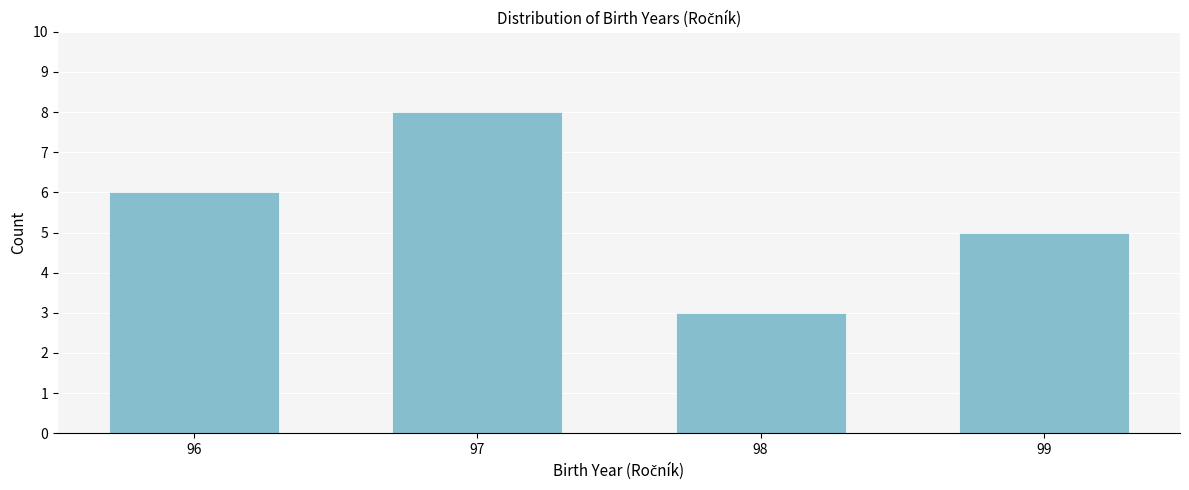

Reading left to right, transcribe all the data shown in this chart.

96=6	97=8	98=3	99=5